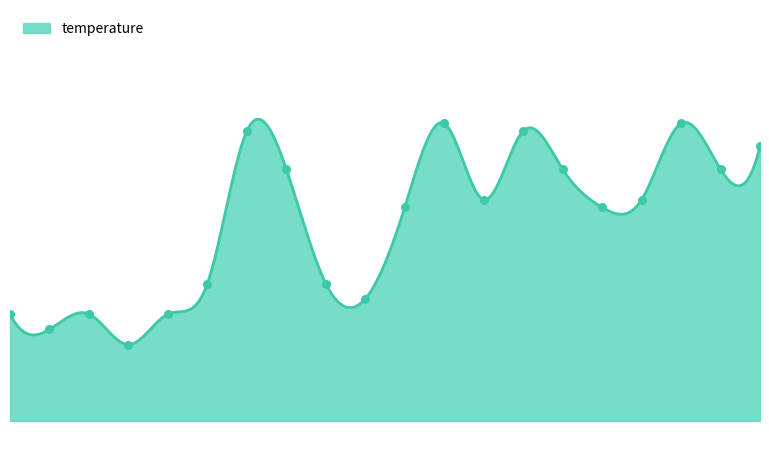

Approximately how many times larger is the value at 05:25 compared to 05:05?

1.0